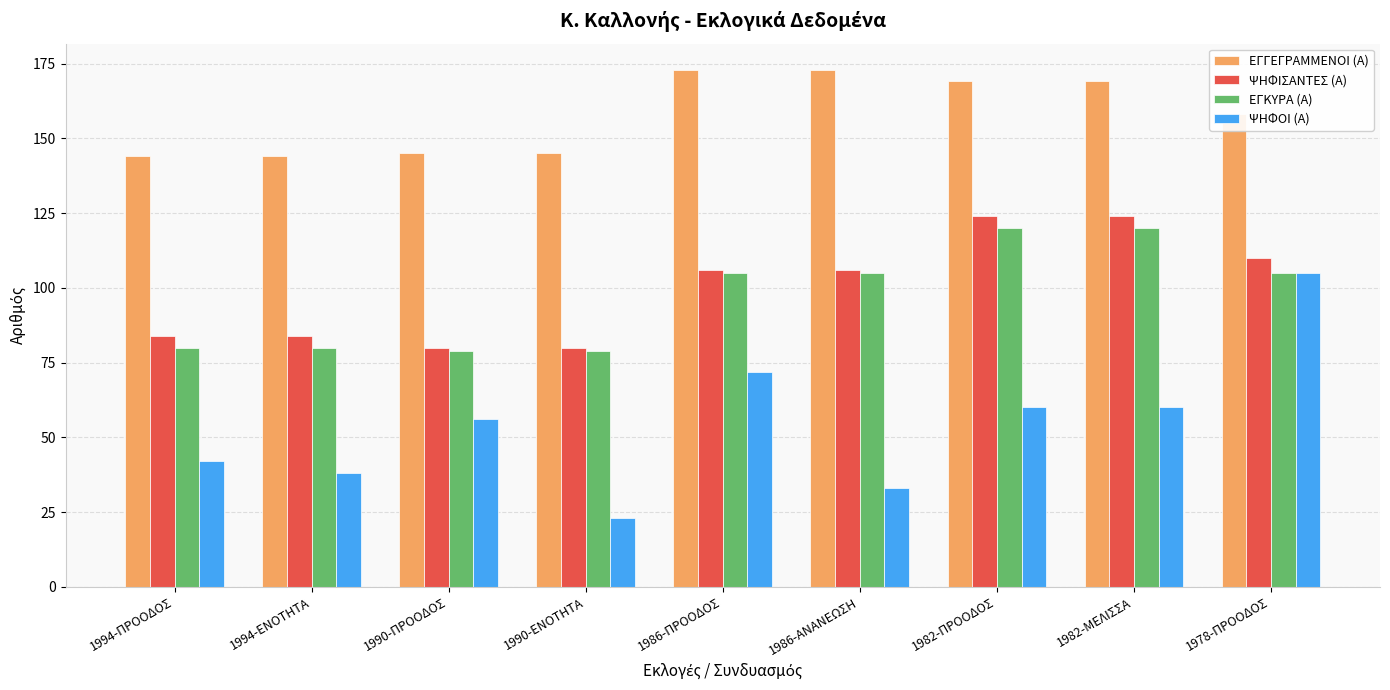

What is the approximate value of ΨΗΦΟΙ (Α) at 1986-ΠΡΟΟΔΟΣ, to the nearest 5?

70